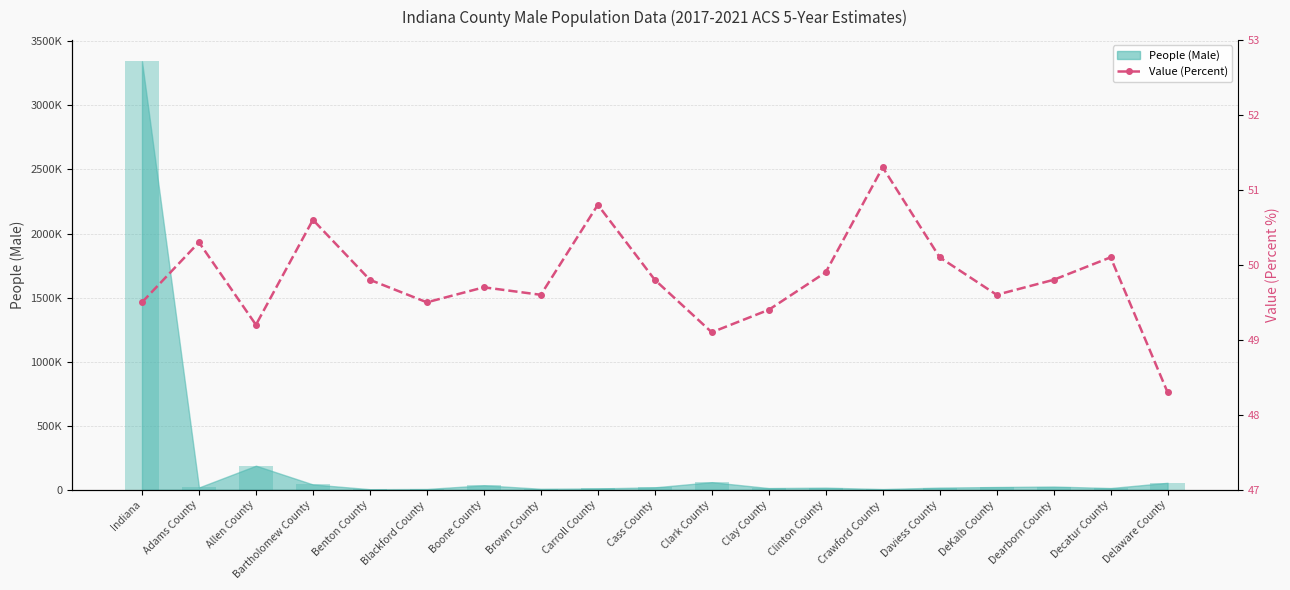

Rank the categories by value from highest to lowest.

Crawford County, Carroll County, Bartholomew County, Adams County, Daviess County, Decatur County, Clinton County, Benton County, Cass County, Dearborn County, Boone County, Brown County, DeKalb County, Indiana, Blackford County, Clay County, Allen County, Clark County, Delaware County